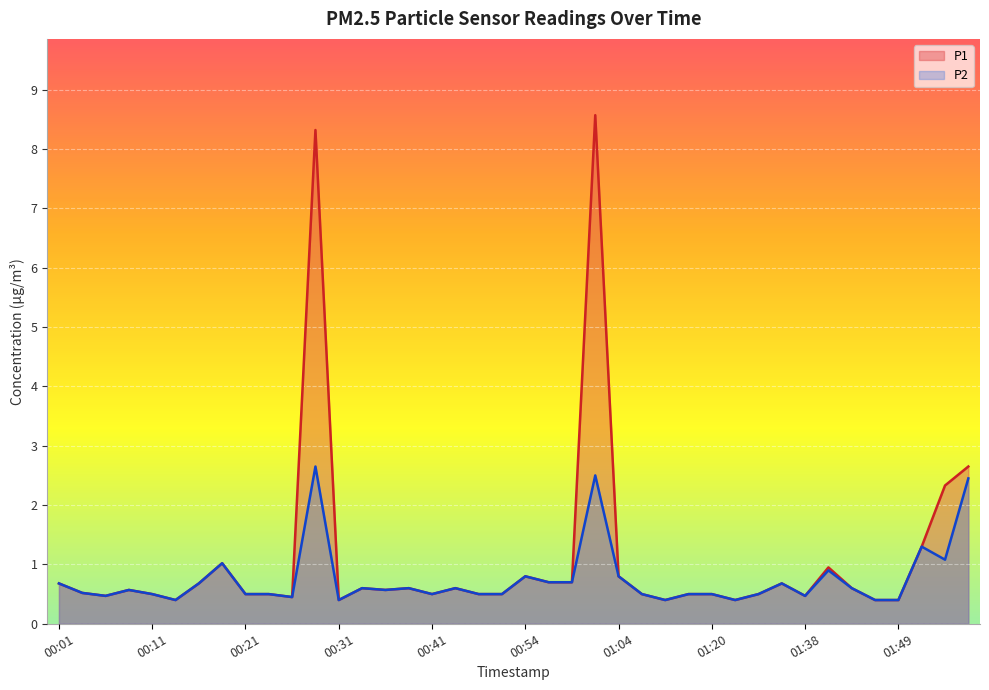

How many series are shown in this chart?

2